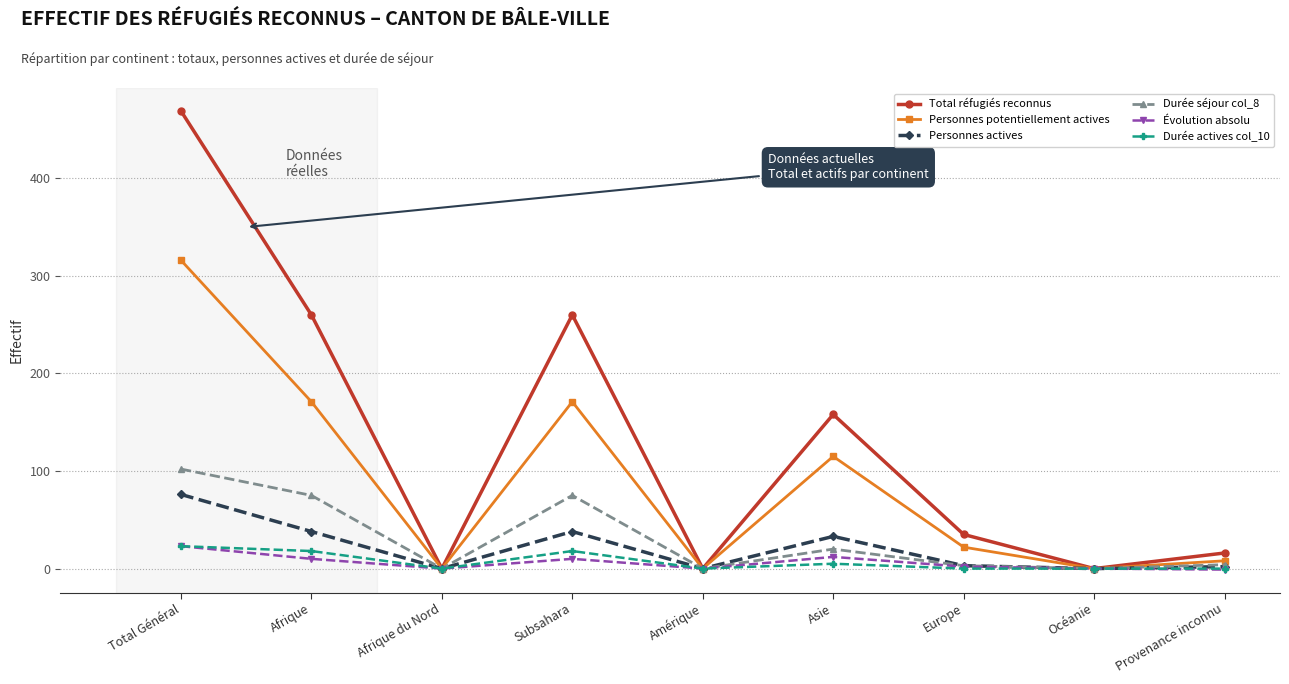

What is the label of the 4th point from the left?

Subsahara